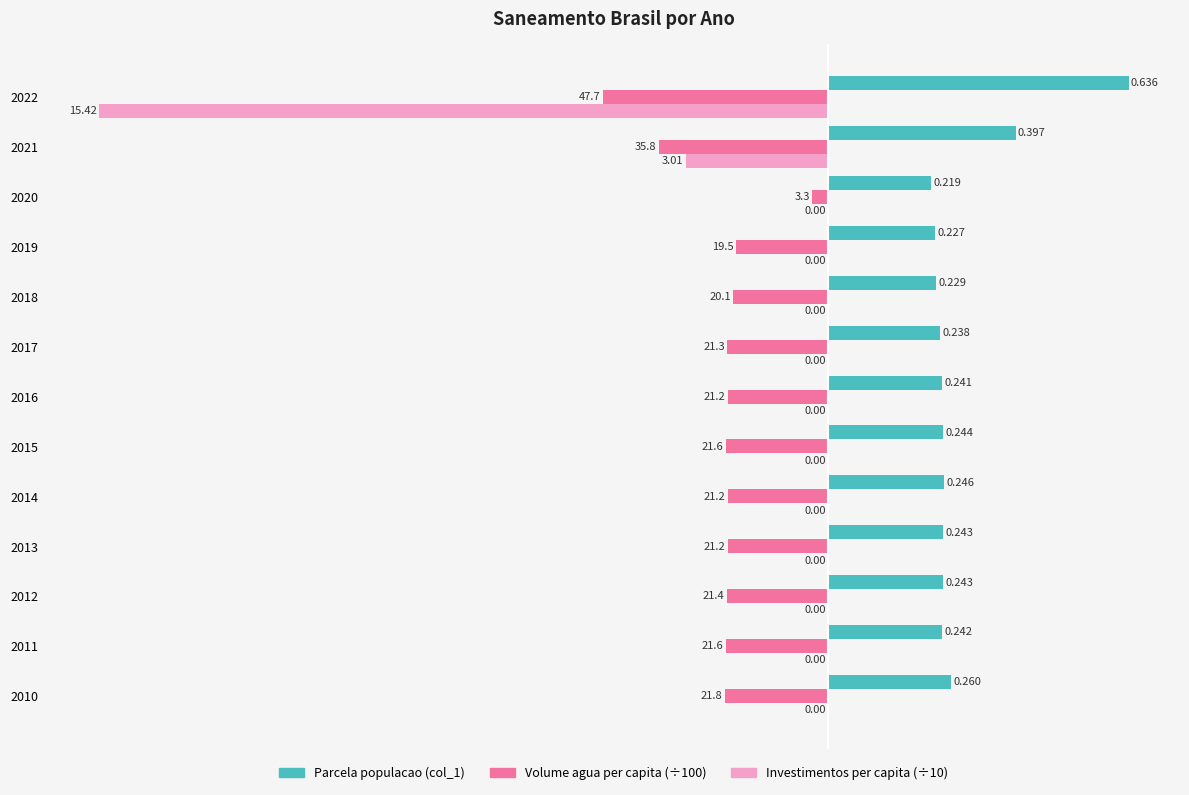

At which label is Volume agua per capita (÷100) closest to 0?

2020